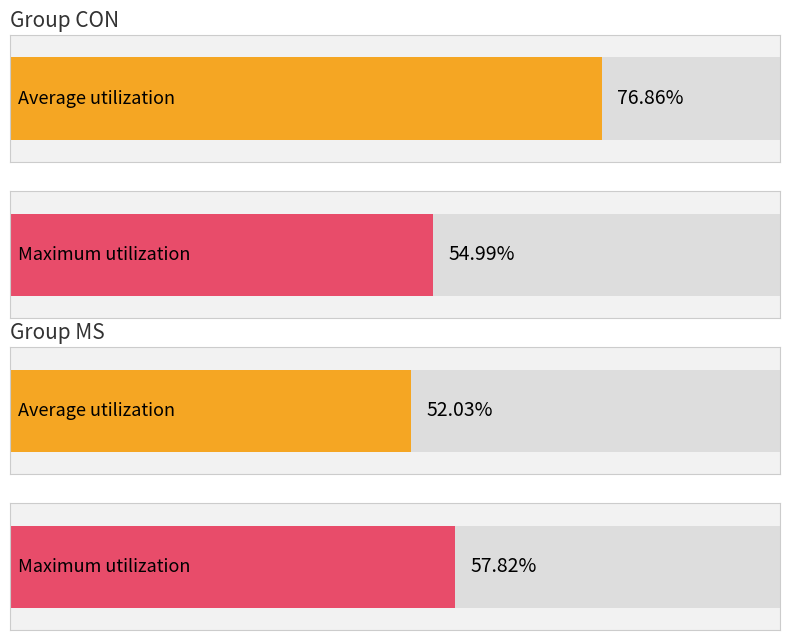

True or false: Maximum utilization has a value of 1.0 at MS.

False